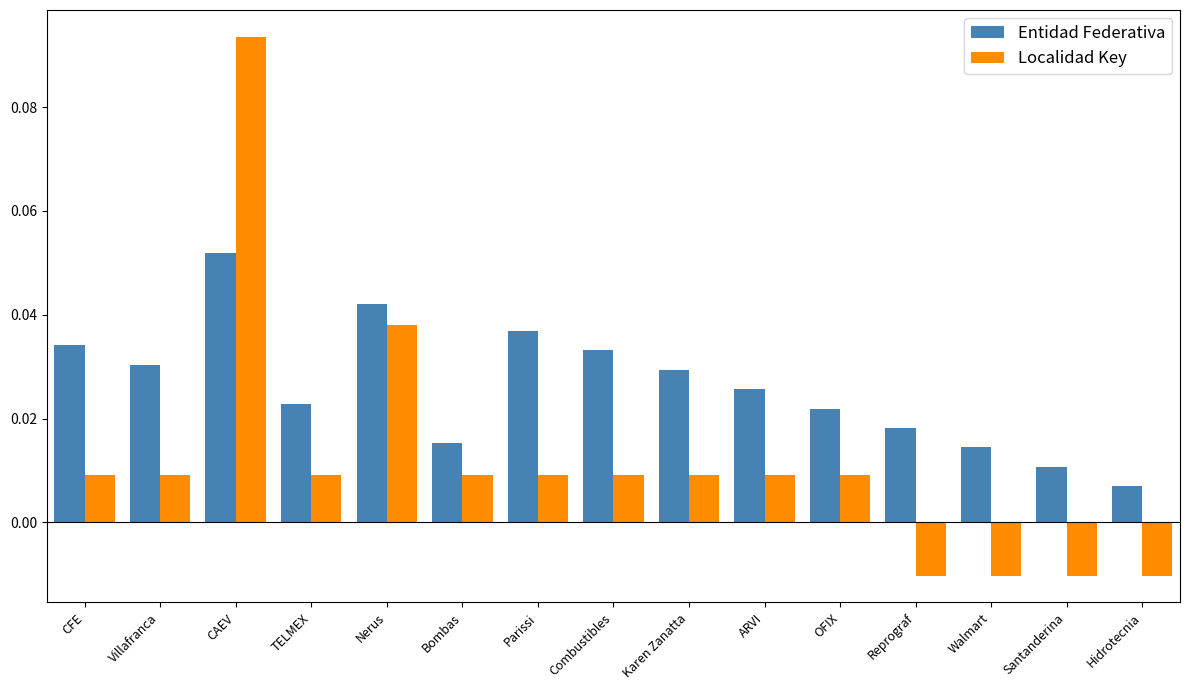

Which category has the highest value in the Entidad Federativa series?

CAEV